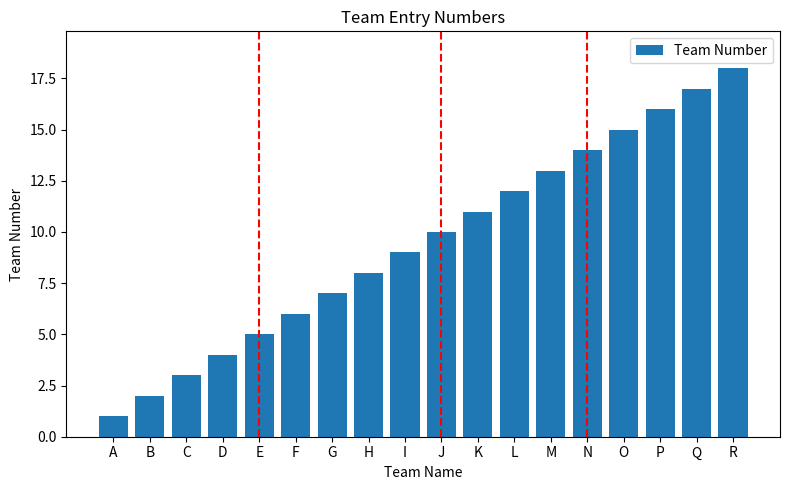

What is the value of the 1st bar from the left?

1